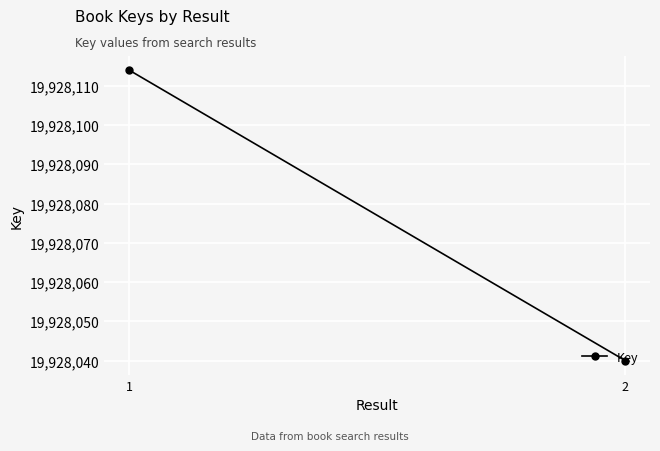

Where is the data nearest to the value 19928077?

1